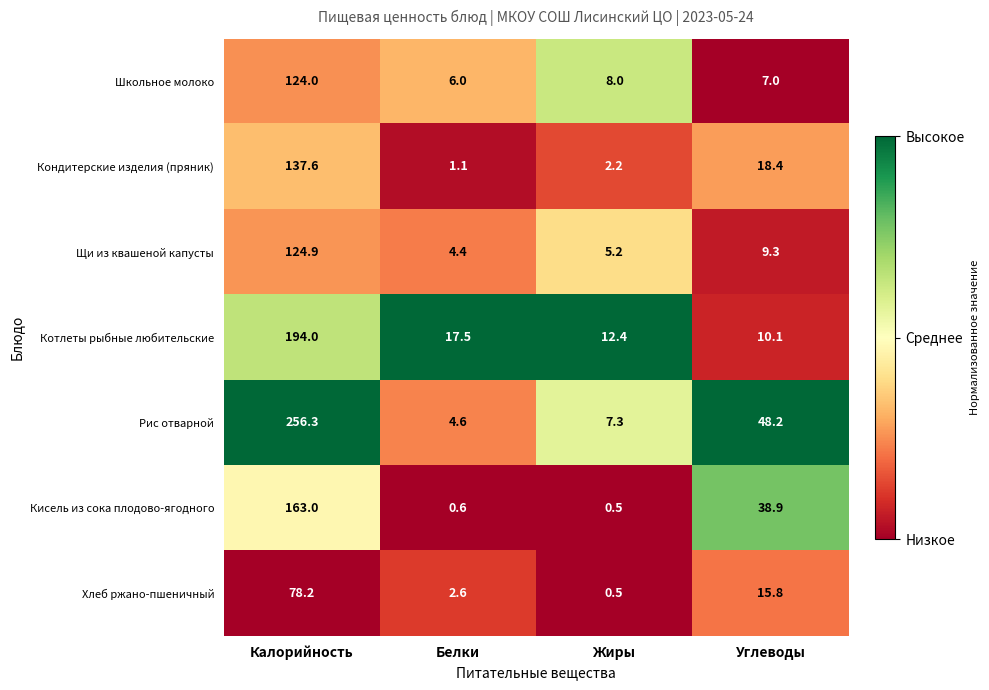

The Рис отварной series shows 77.7 at Калорийность. True or false?

False